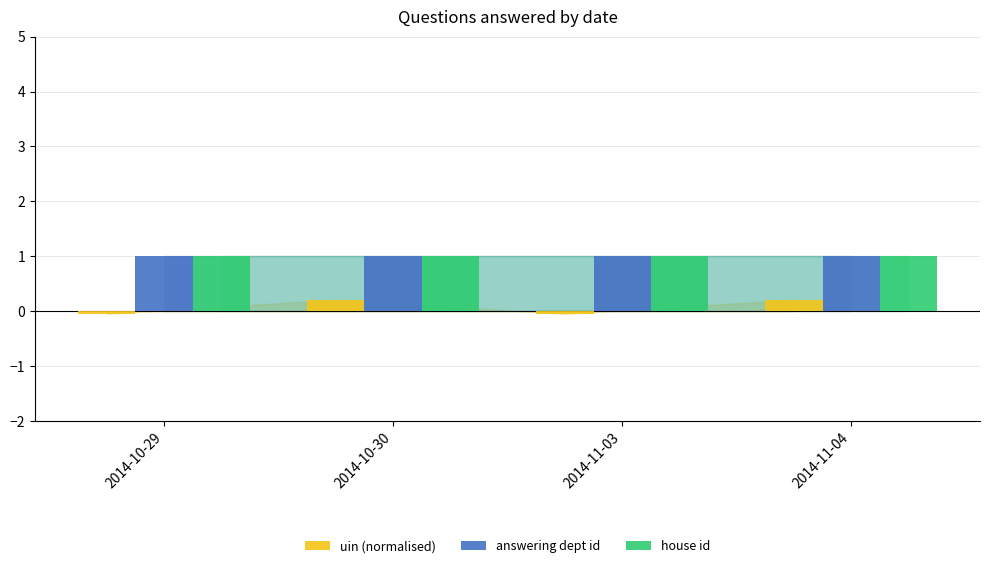

What position from the left is 2014-11-04?

4